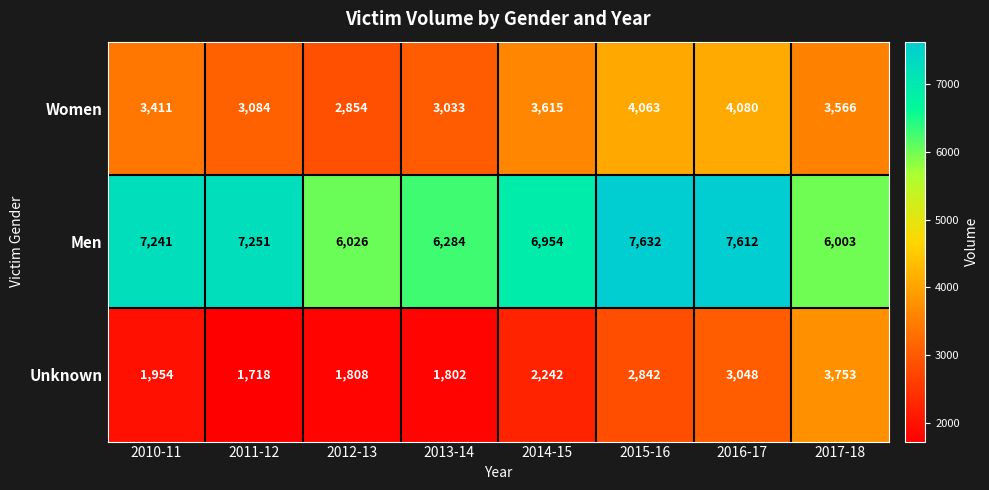

What is the approximate value of Unknown at 2015-16, to the nearest 50?

2850